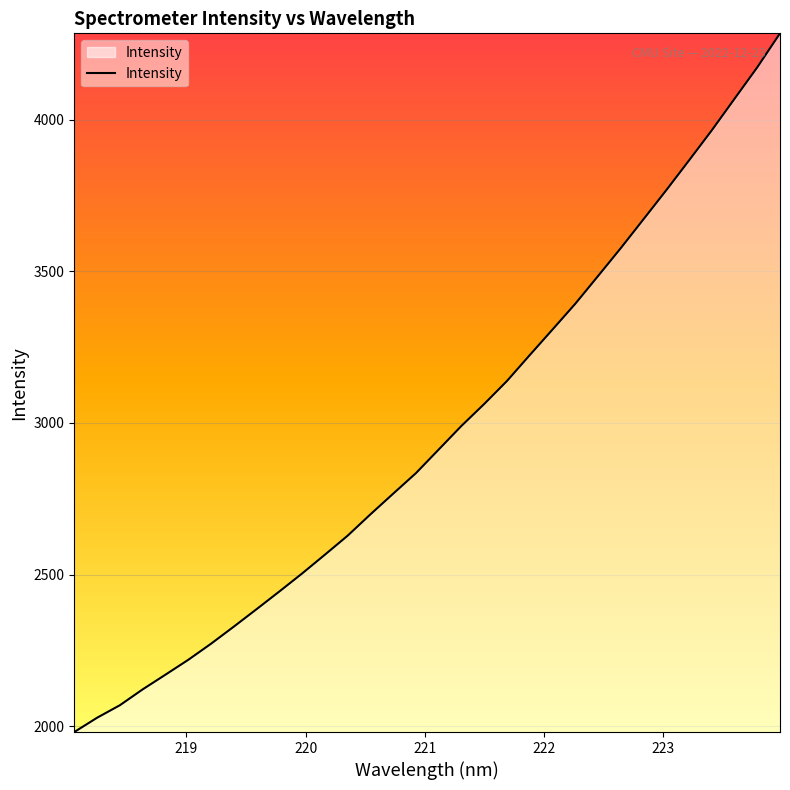

What is the smallest value displayed?

1981.3